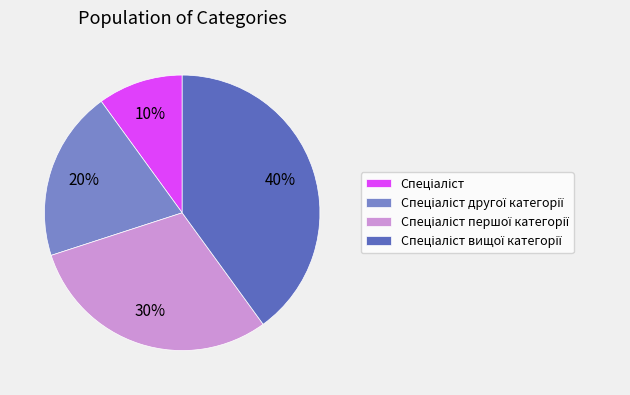

To the nearest percent, what is the average slice percentage?

25%